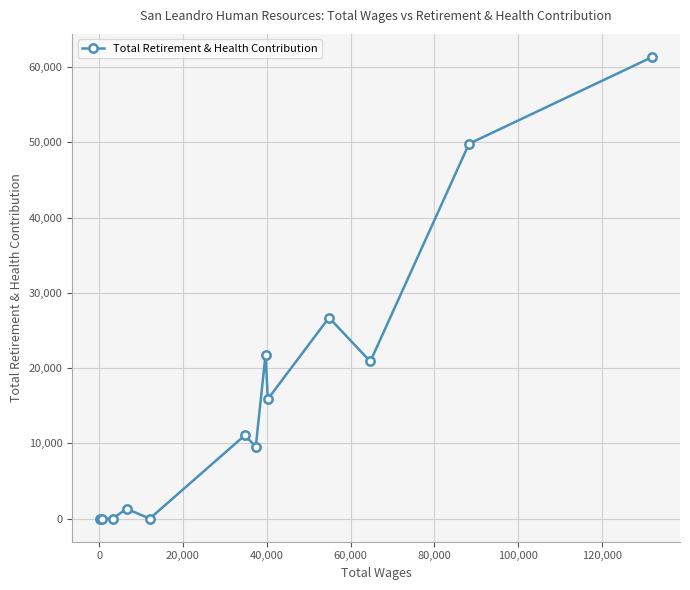

What is the maximum value shown in the chart?

61353